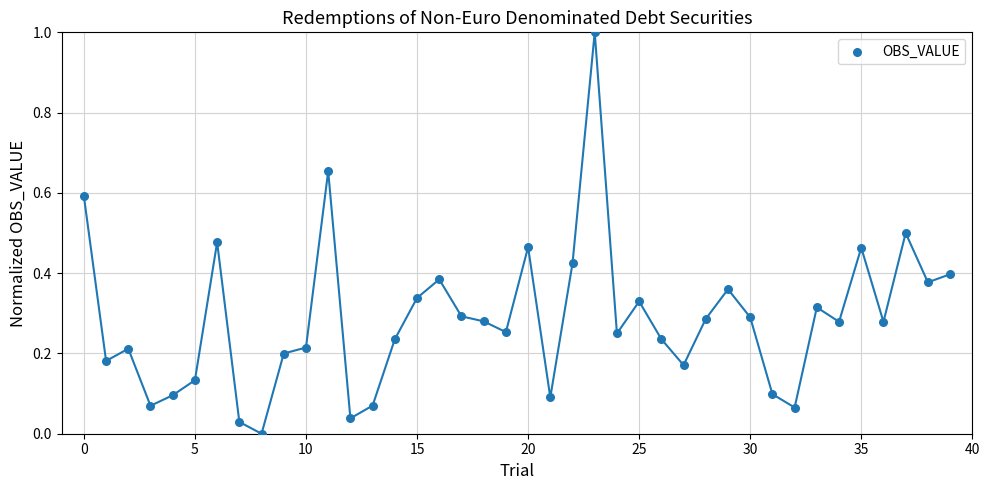

What is the range of Y values (max minus min)?

1.0